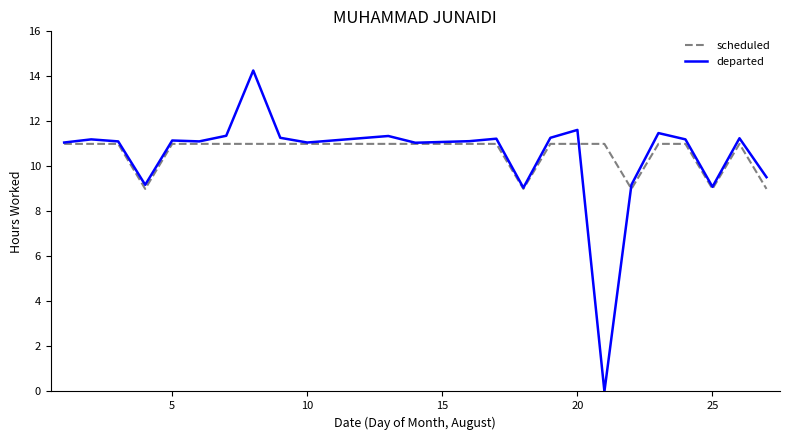

Which series has the largest range (max minus min)?

departed